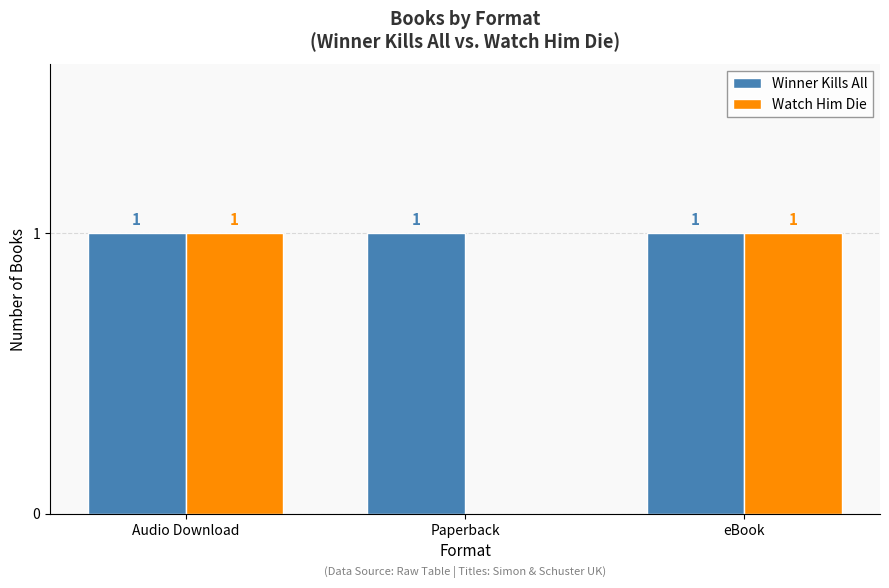

True or false: Winner Kills All has a value of 0 at eBook.

False